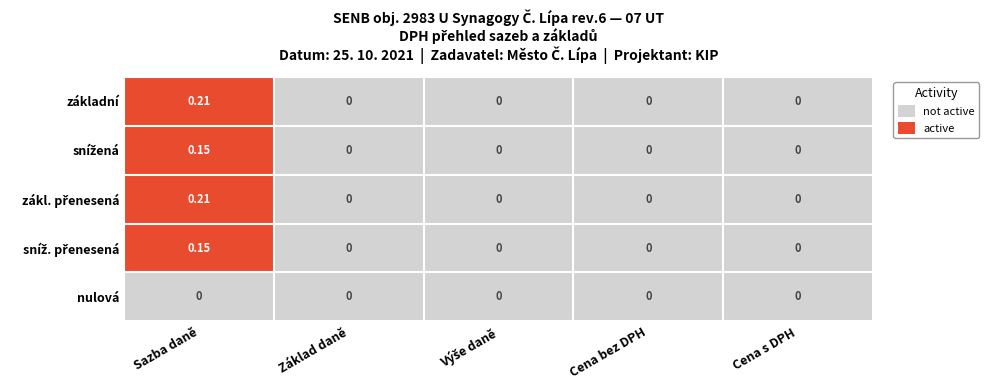

At which category is the sum across all series the highest?

Sazba daně